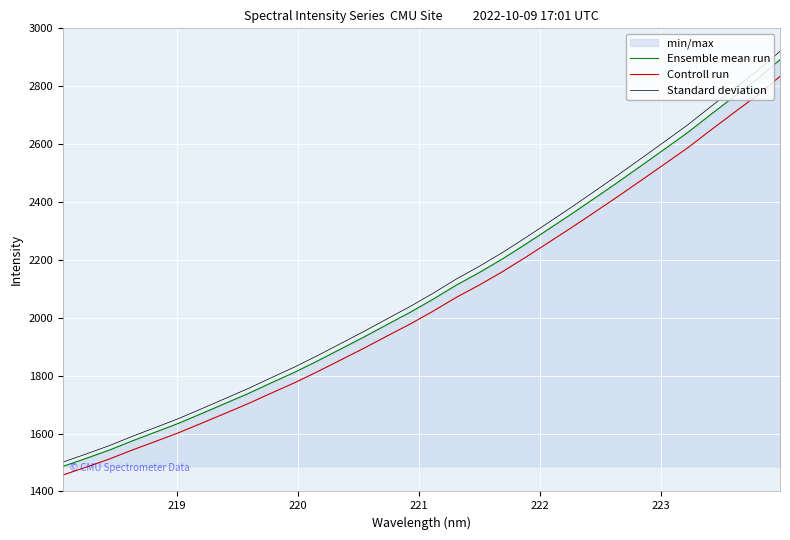

What is the minimum value for Standard deviation?

1501.6